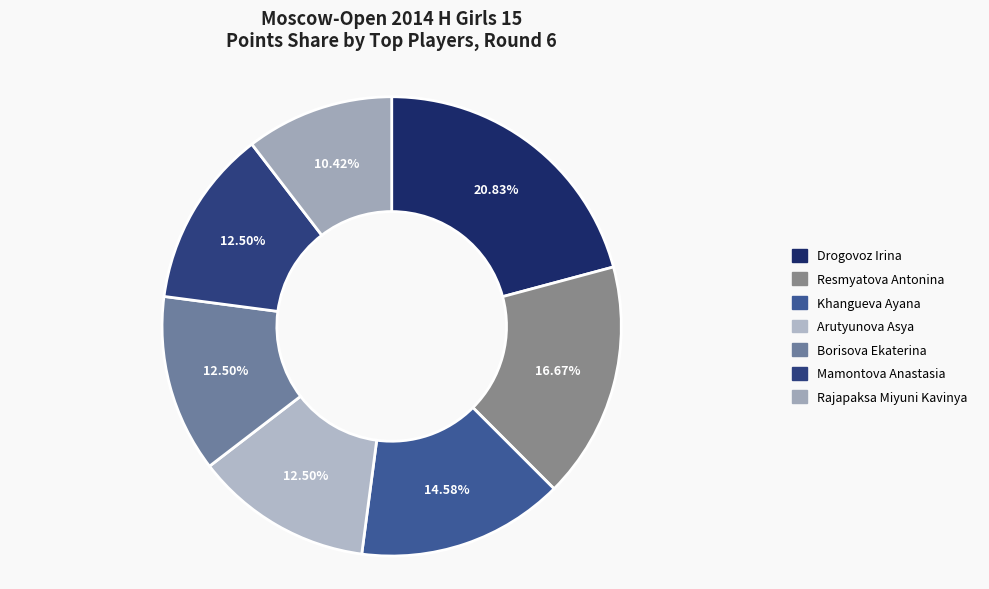

What percentage is the Arutyunova Asya slice, to the nearest percent?

12%